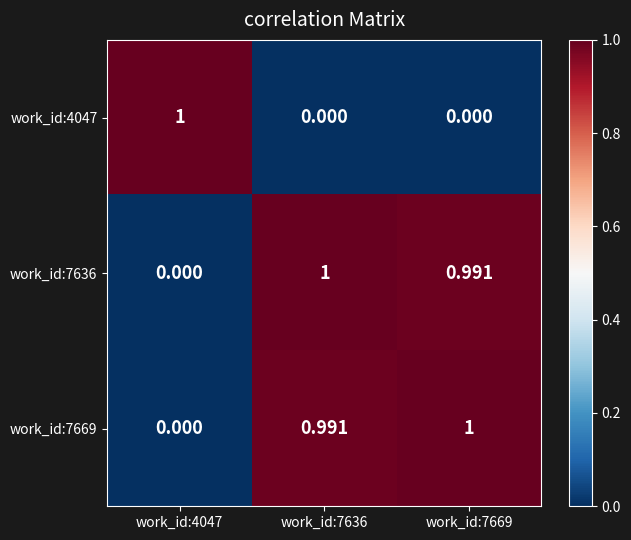

Count the number of categories in the chart.

3